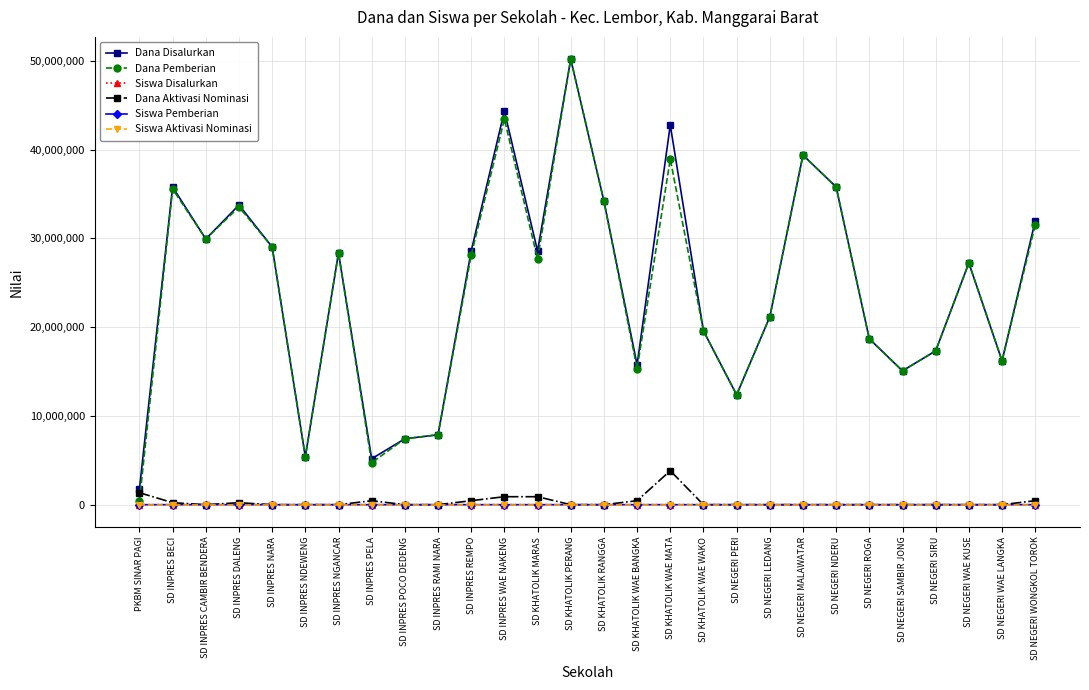

True or false: Dana Disalurkan has more than 2 points higher than both neighbors.

True